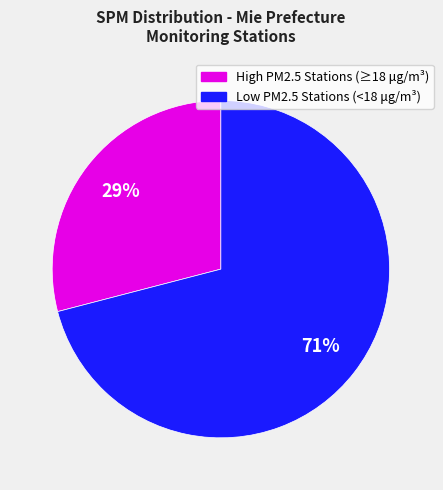

To the nearest percent, what is the average slice percentage?

50%